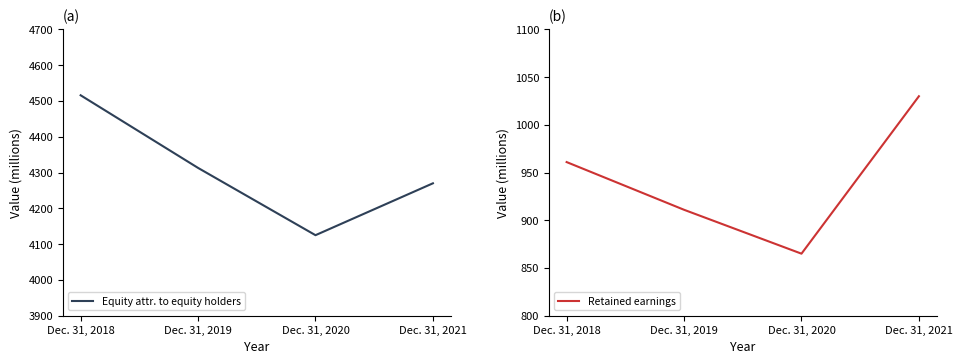

What is the sum of all Retained earnings values?

3767